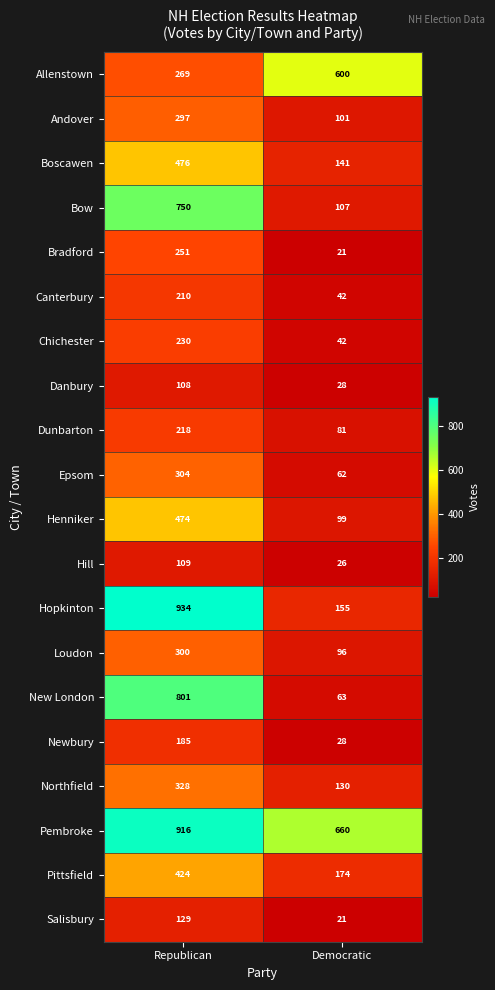

What is the average value of the Danbury series?

68